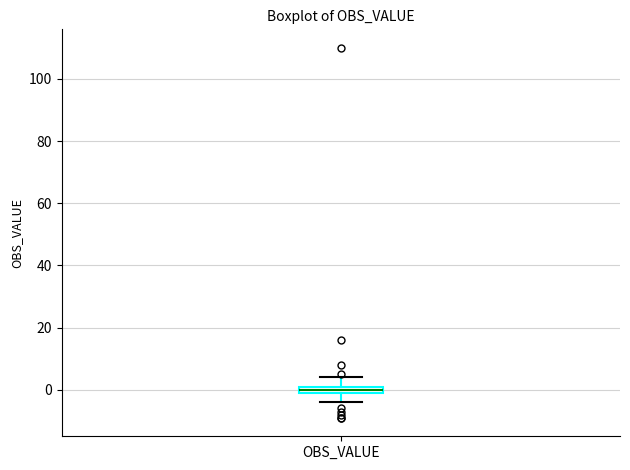

Where is the lower edge of the box for OBS_VALUE on the y-axis? The values are not printed on the chart, so give them approximately, as read against the axis.

0